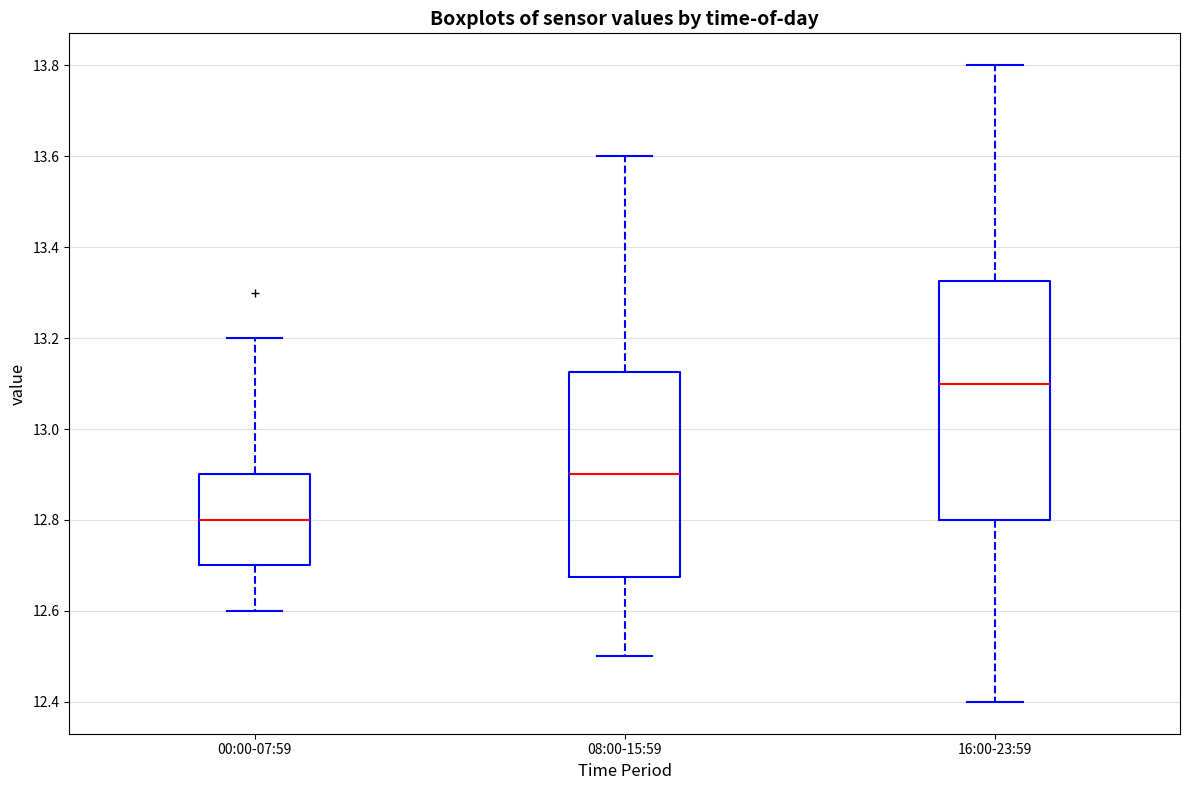

Where does the median line of the box for 16:00-23:59 sit on the y-axis? The values are not printed on the chart, so give them approximately, as read against the axis.

13.10